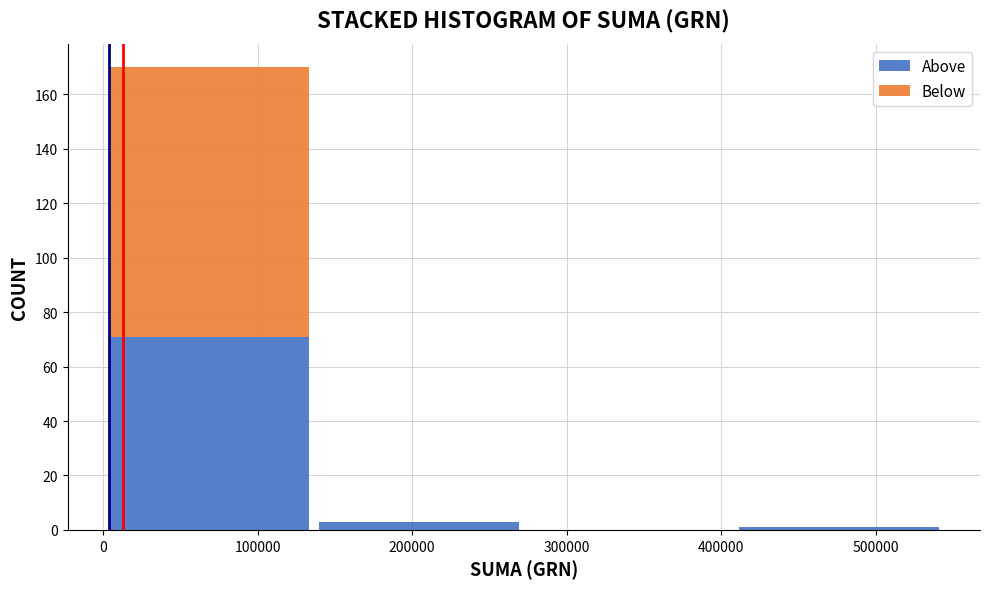

What is the total height of the stacked bar covering 140000 to 270000 on the x-axis? Neither the bar edges nor the heights are printed on the chart, so give them approximately, as read against the axes.

4